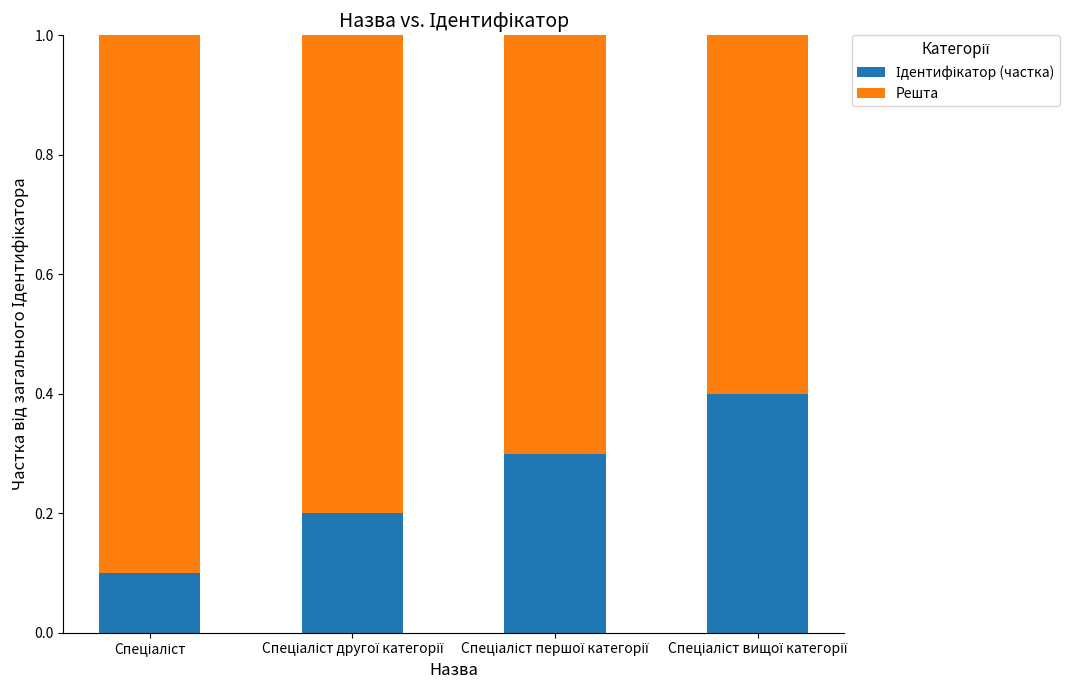

Are the bars grouped side by side (vs. stacked)?

No